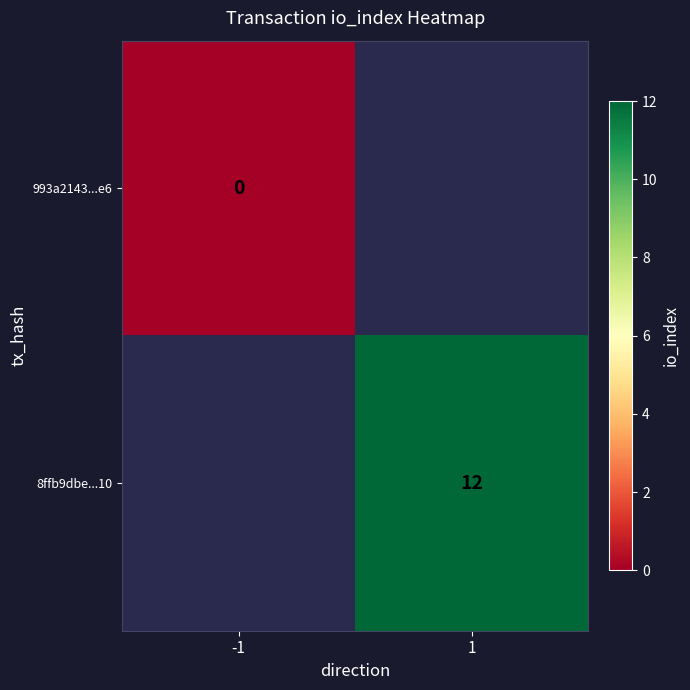

The value of 8ffb9dbe...10 at 1 is 12. True or false?

True